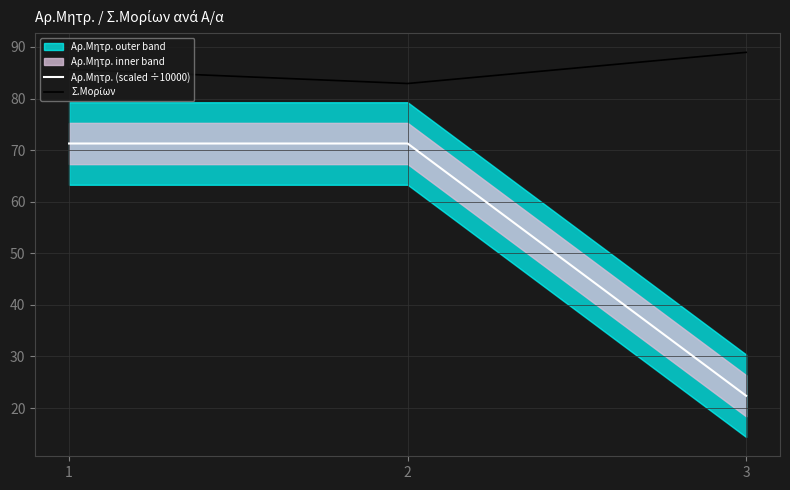

Is this an area chart (filled region under the line)?

No